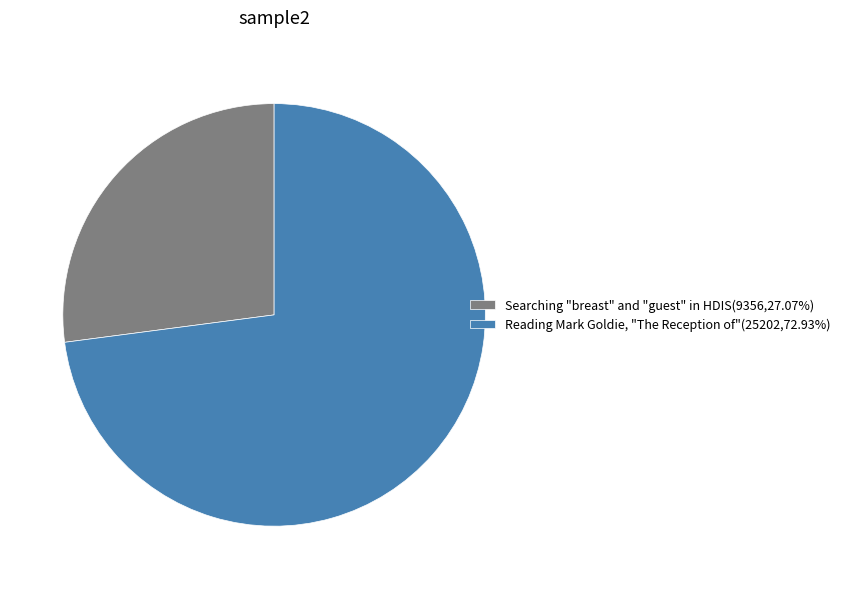

Between Reading Mark Goldie, "The Reception of" and Searching "breast" and "guest" in HDIS, which is larger?

Reading Mark Goldie, "The Reception of"